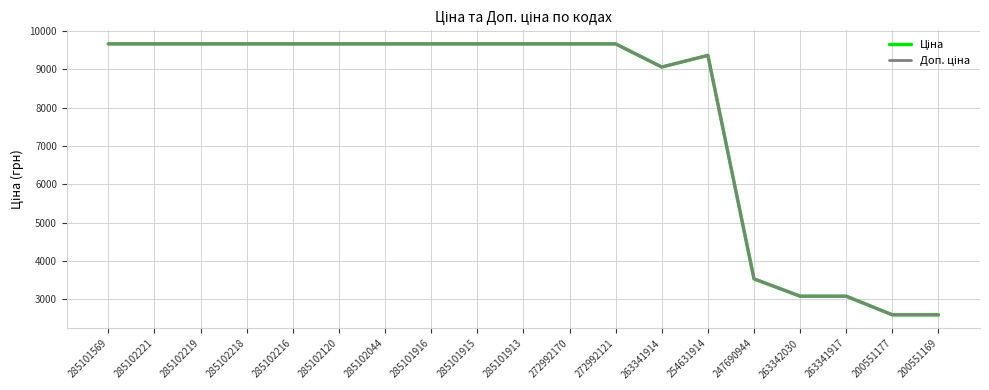

What is the total value across all series at 285102219?

19329.3